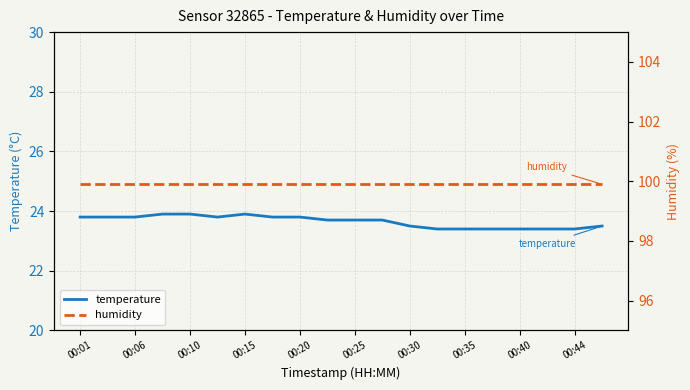

True or false: temperature has a value of 31.5 at 11.

False